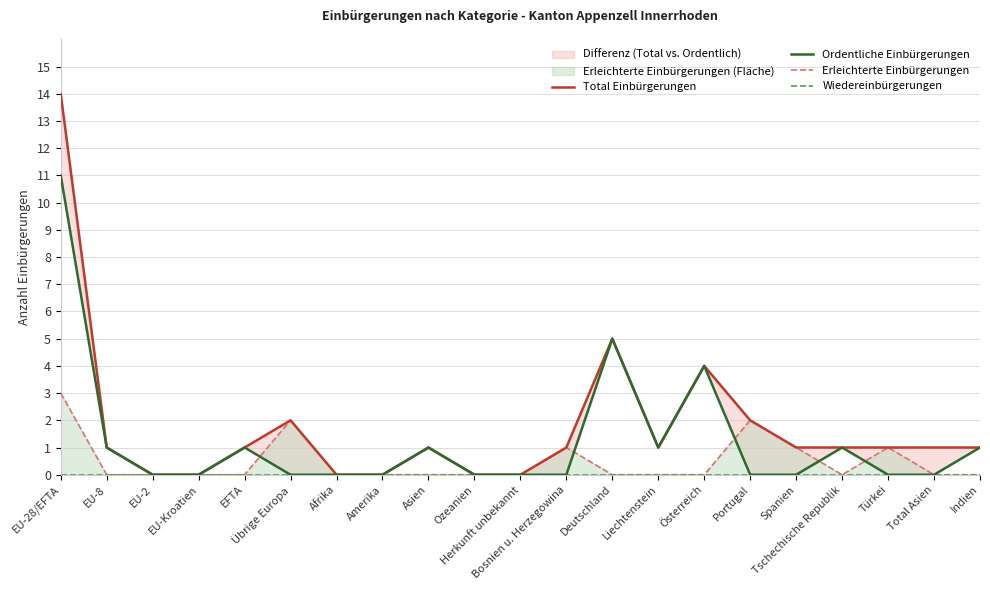

How many positive values does the Erleichterte Einbürgerungen series have?

6